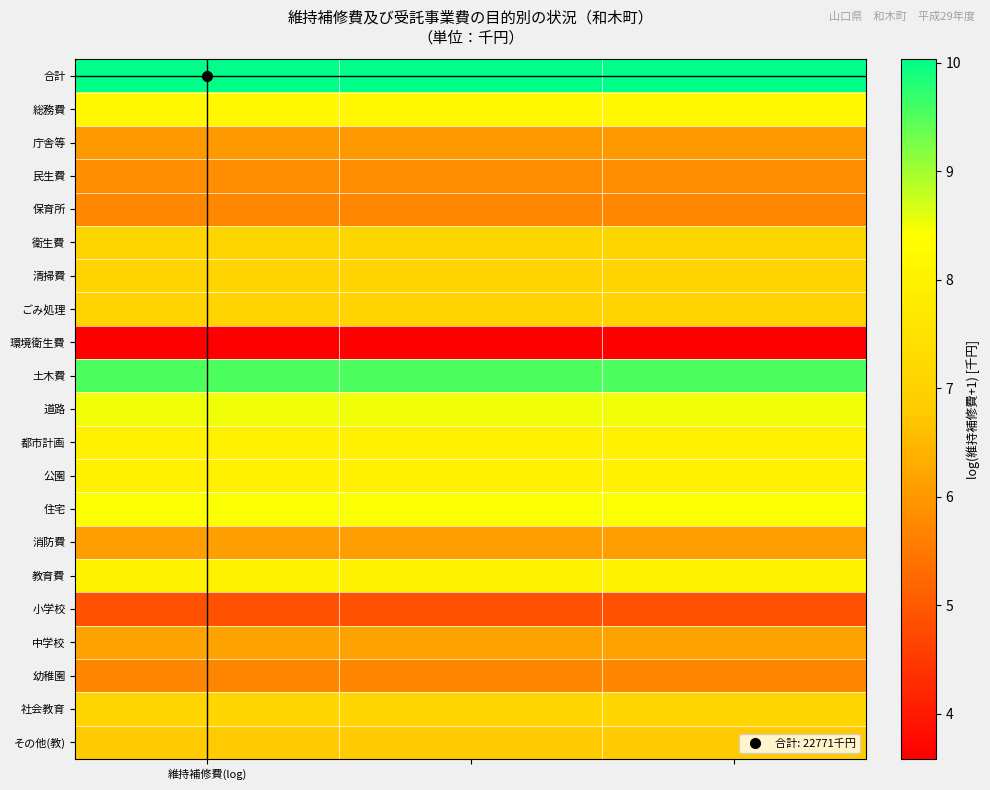

How many series are shown in this chart?

21